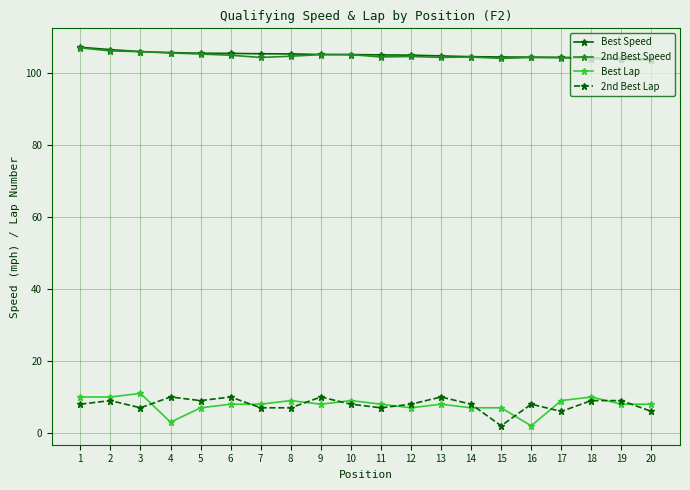

Where is the first local maximum for Best Lap?

3